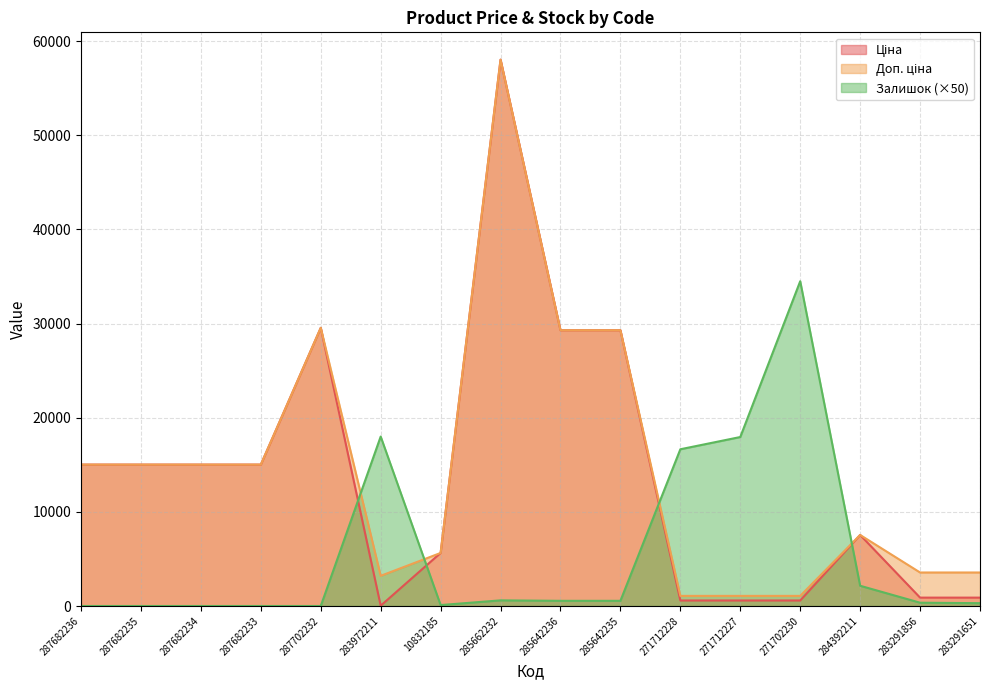

Which category has the lowest value in the Доп. ціна series?

271712228